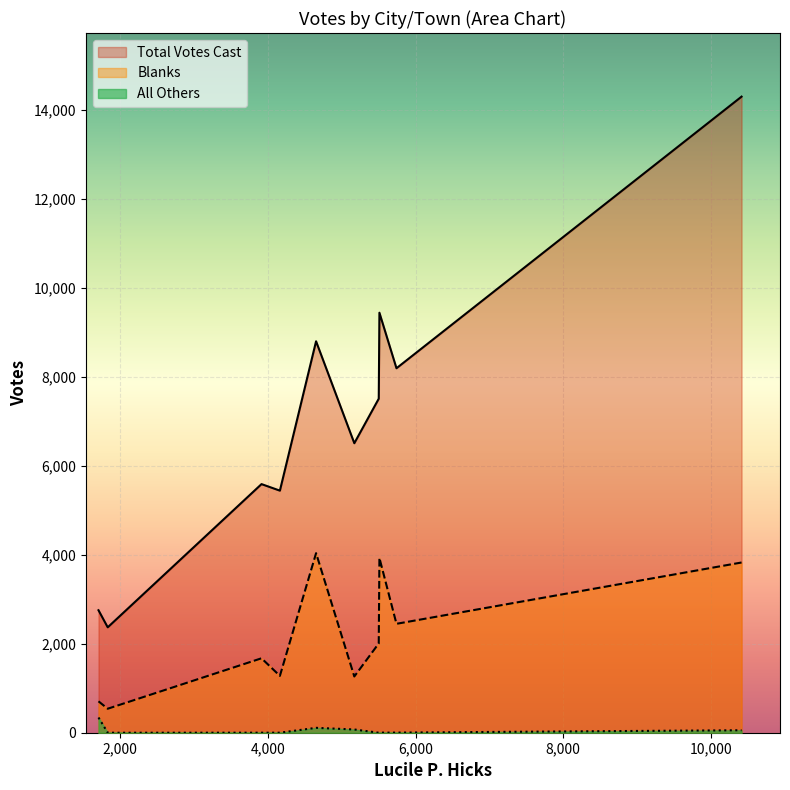

How many interior local valleys does the Blanks series have?

4